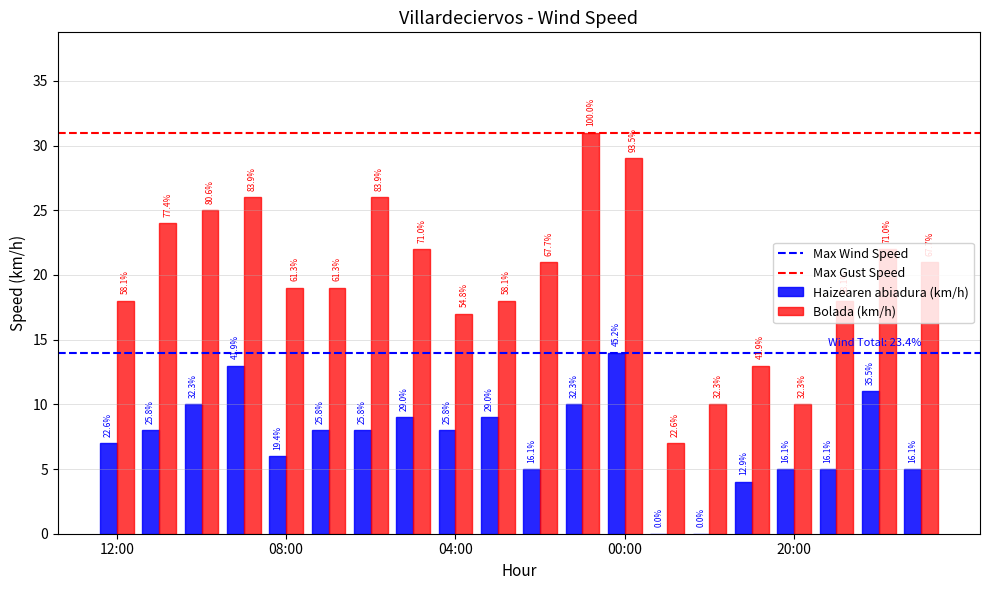

Does the chart contain stacked bars?

No